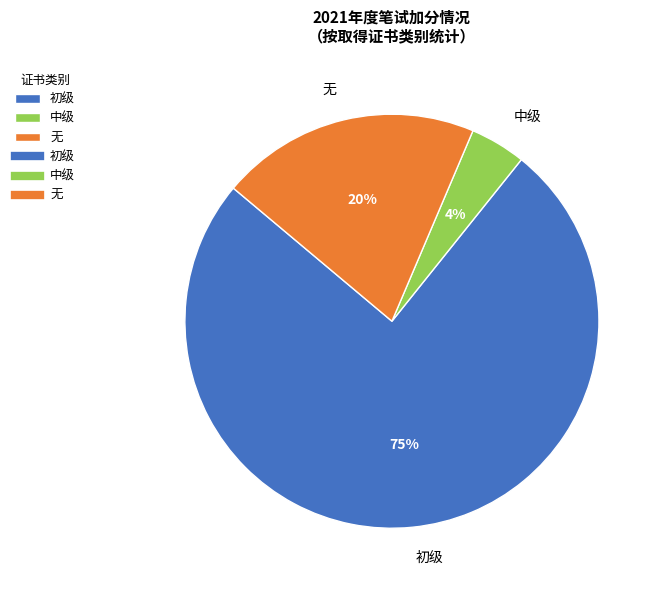

Approximately how many times larger is the value at 无 compared to 初级?

0.3